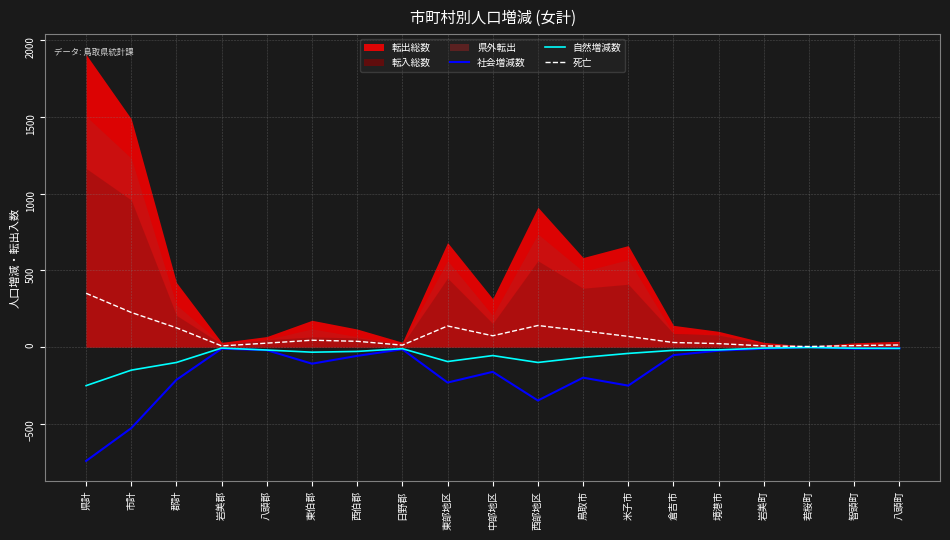

Which category has the lowest value in the 自然増減数 series?

県計